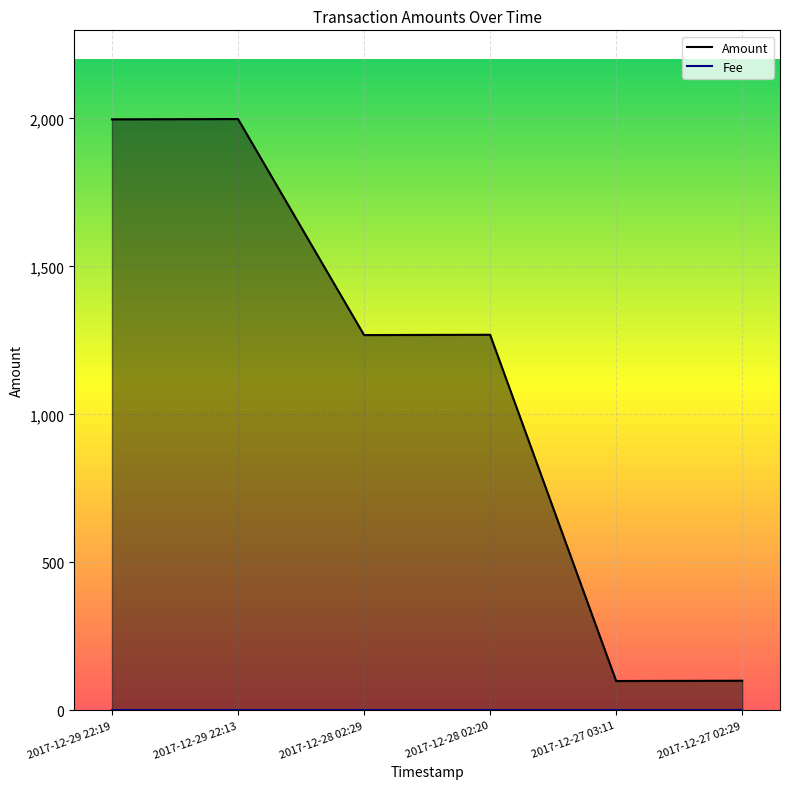

How many lines are shown in the chart?

2